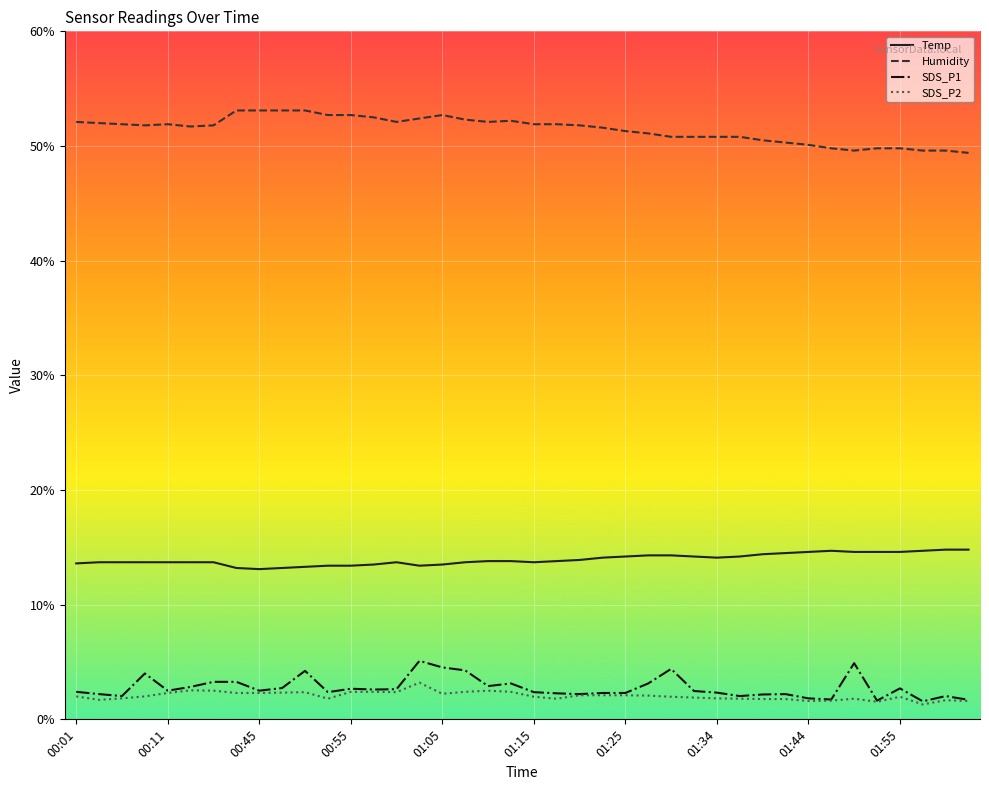

True or false: Temp and SDS_P1 cross at least once.

False